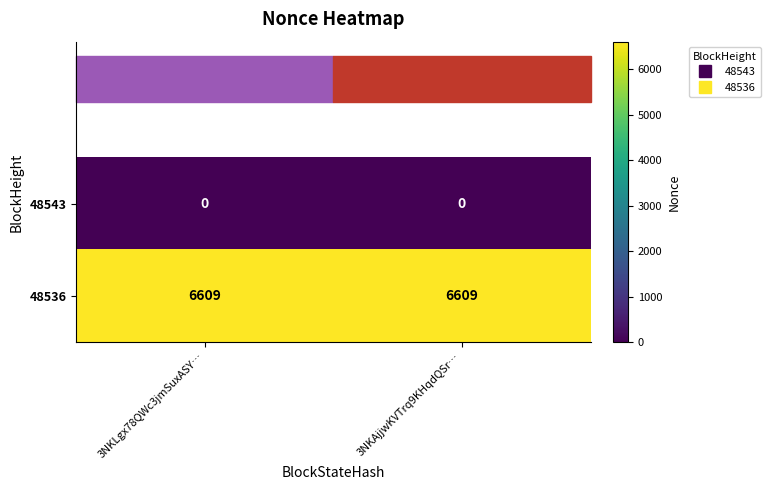

What is the spread (max minus min) of values at 3NKLgx78QWc3jmSuxASY…?

6609